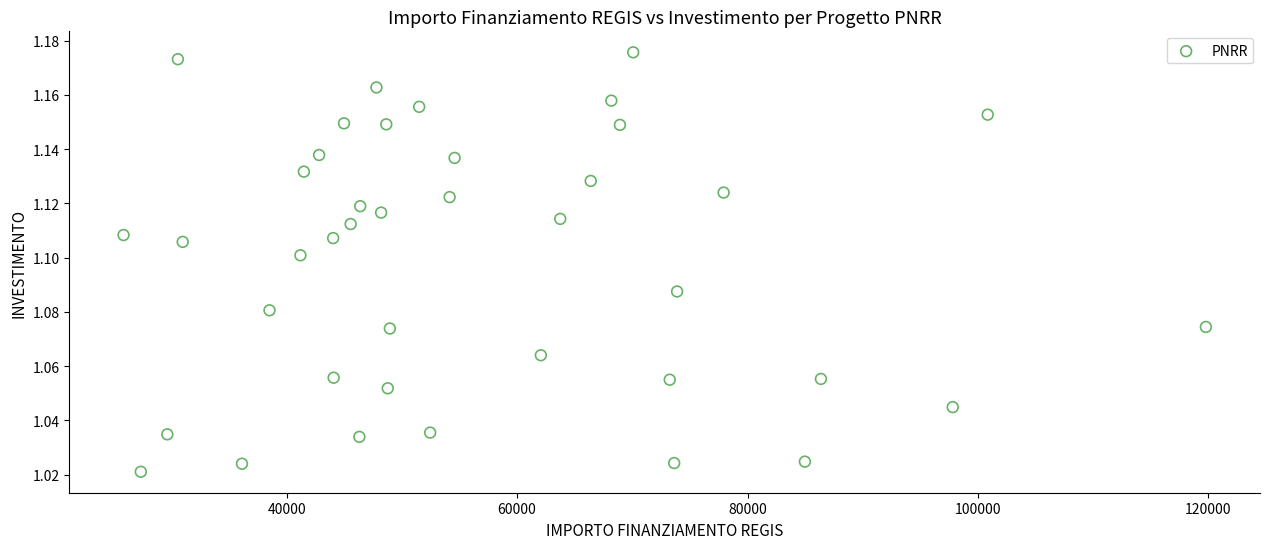

What is the range of X values (max minus min)?

93941.0